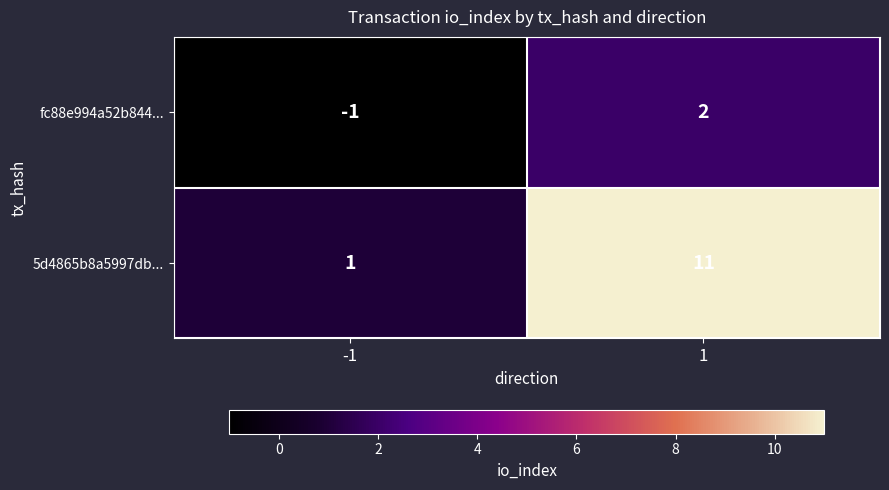

What is the maximum value for 5d4865b8a5997db...?

11